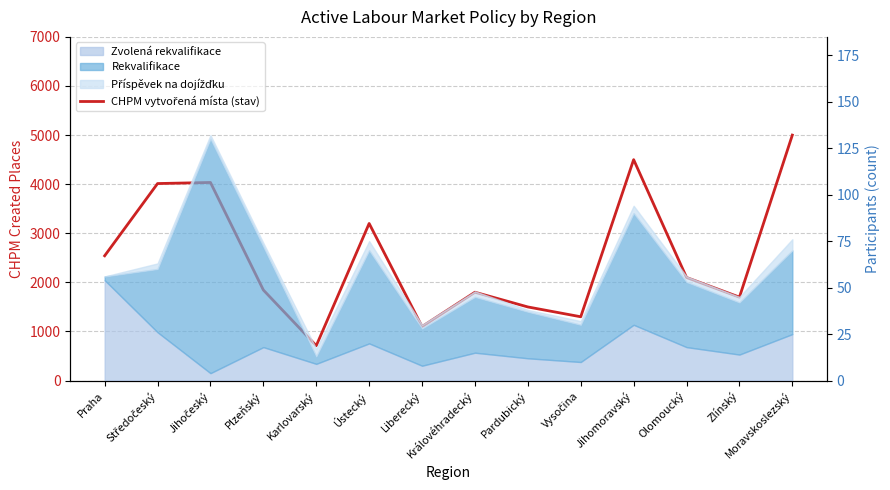

Between Zlínský and Královéhradecký, which is larger?

Královéhradecký